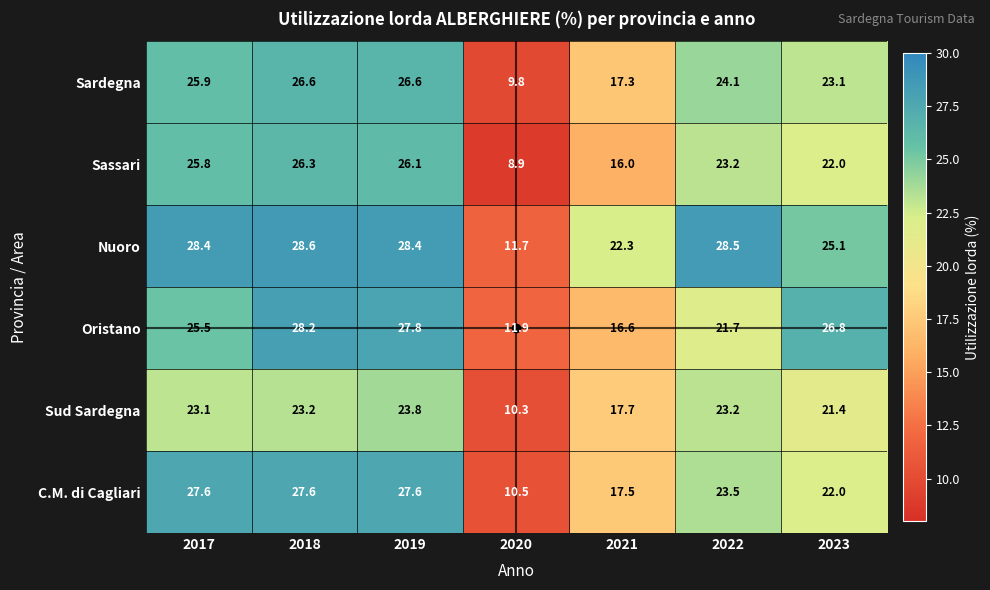

Between 2017 and 2018, which series saw the biggest shift?

Oristano